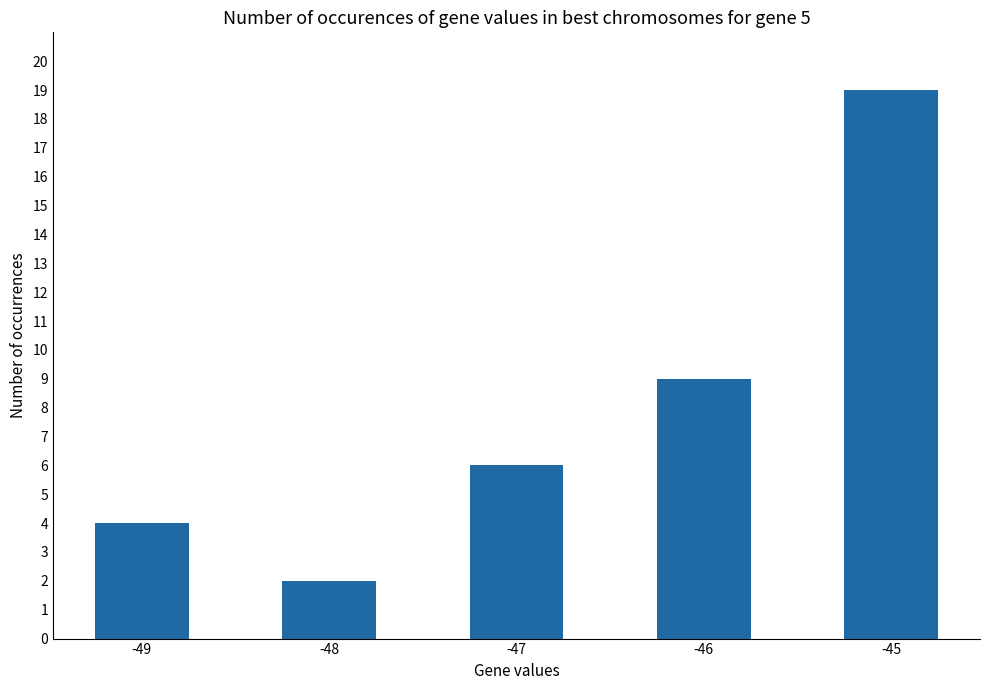

Does the chart contain any negative values?

No